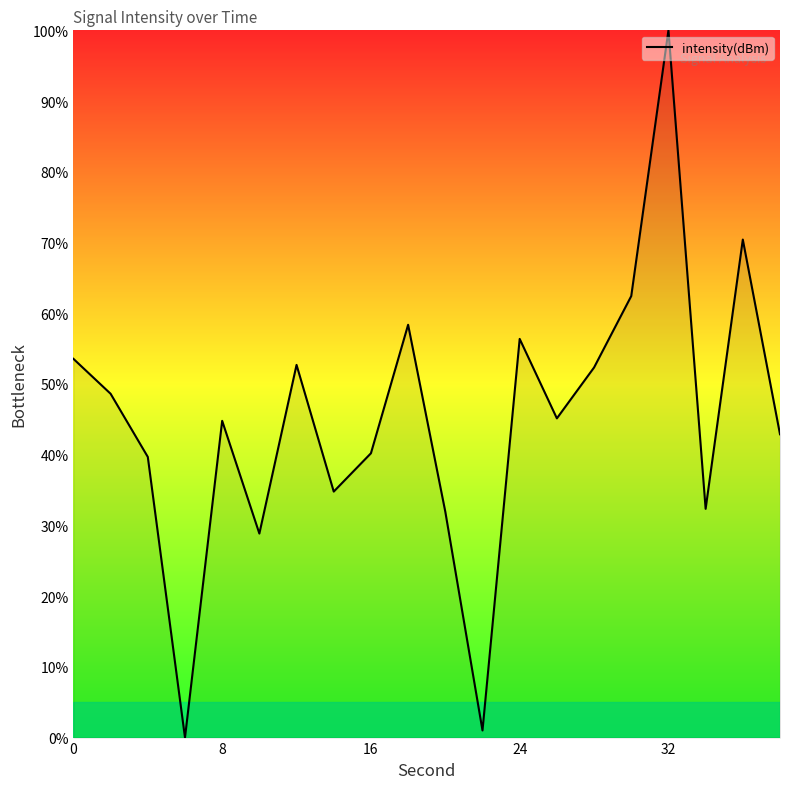

What is the greatest value displayed?

100.0